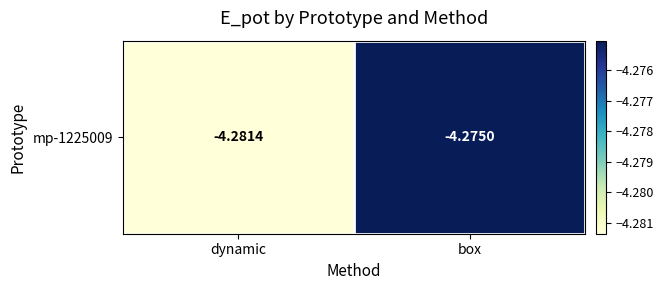

What is the maximum value shown in the chart?

-4.3